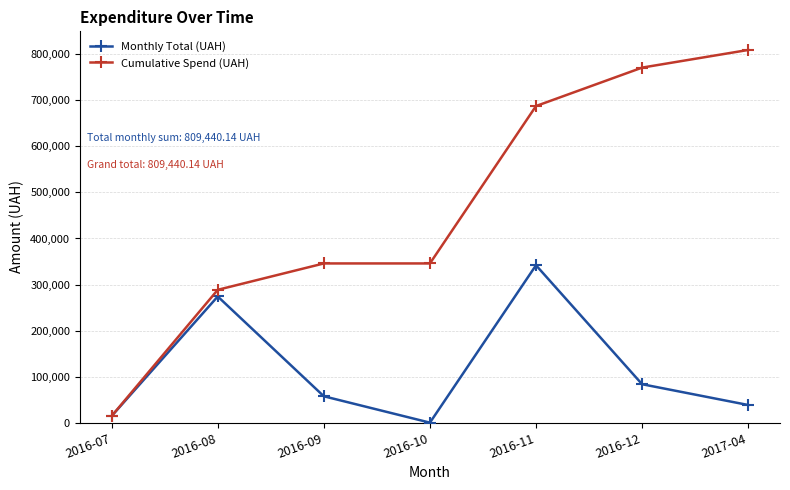

Between 2016-07 and 2016-10, which series saw the biggest shift?

Cumulative Spend (UAH)